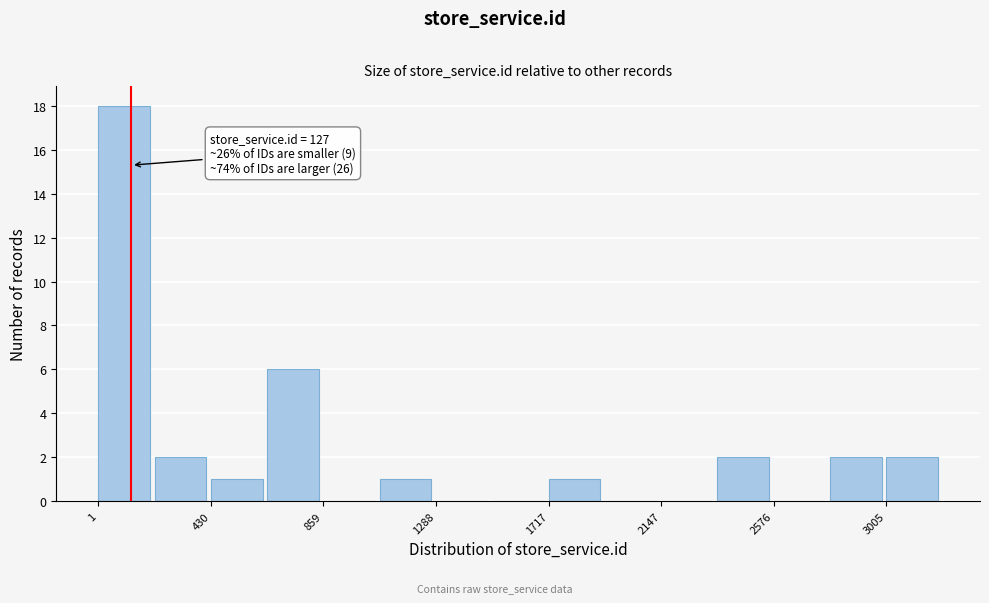

Which range on the x-axis has the tallest bar?

0 to 200